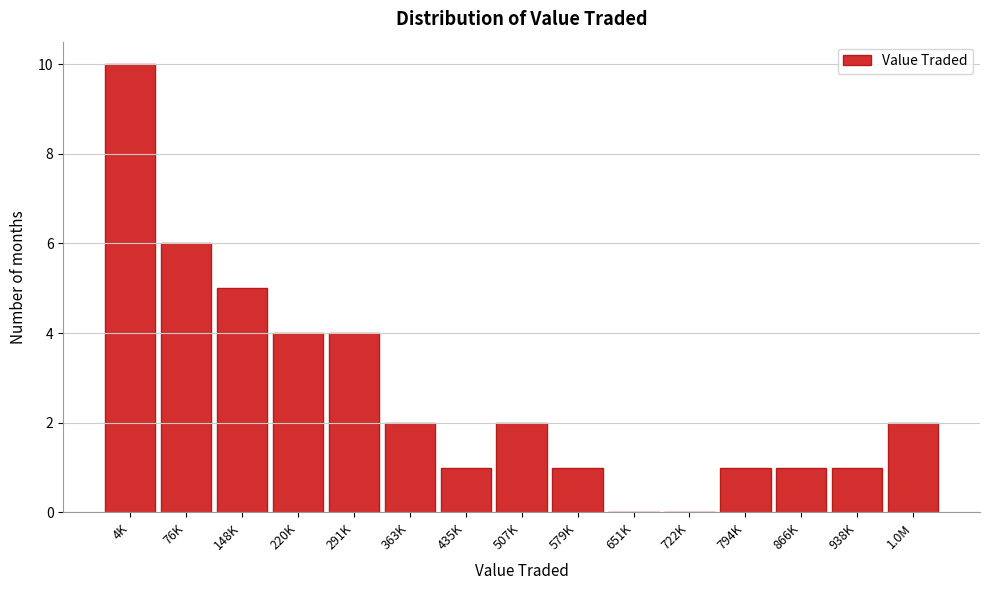

Reading right to left, list all the values displayed in this chart.

1.0M=2	938K=1	866K=1	794K=1	722K=0	651K=0	579K=1	507K=2	435K=1	363K=2	291K=4	220K=4	148K=5	76K=6	4K=10